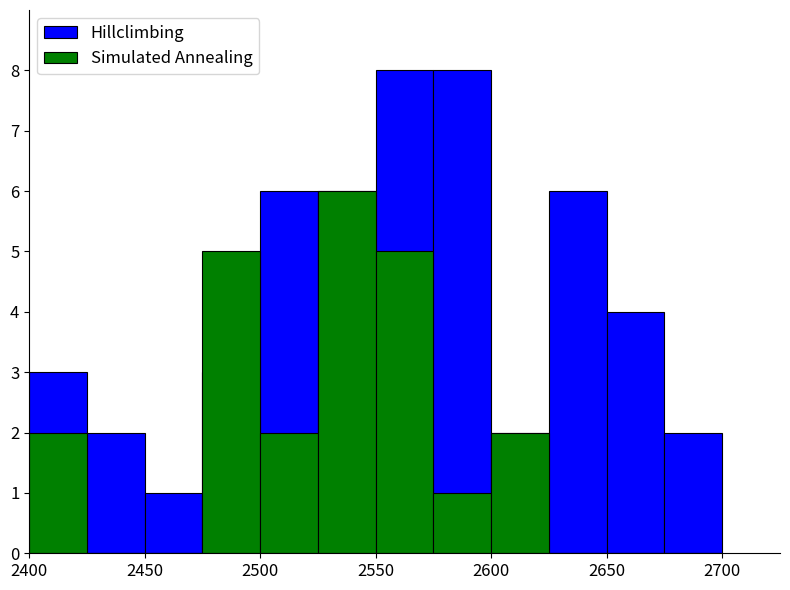

How many bars are there in total?

24